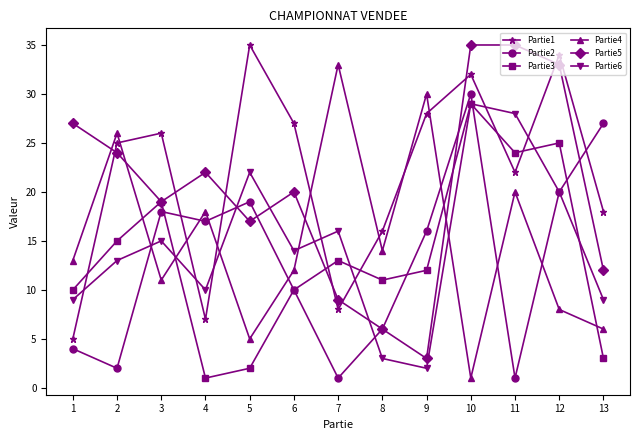

What is the sum of the Partie5 values at 9 and 2?

27